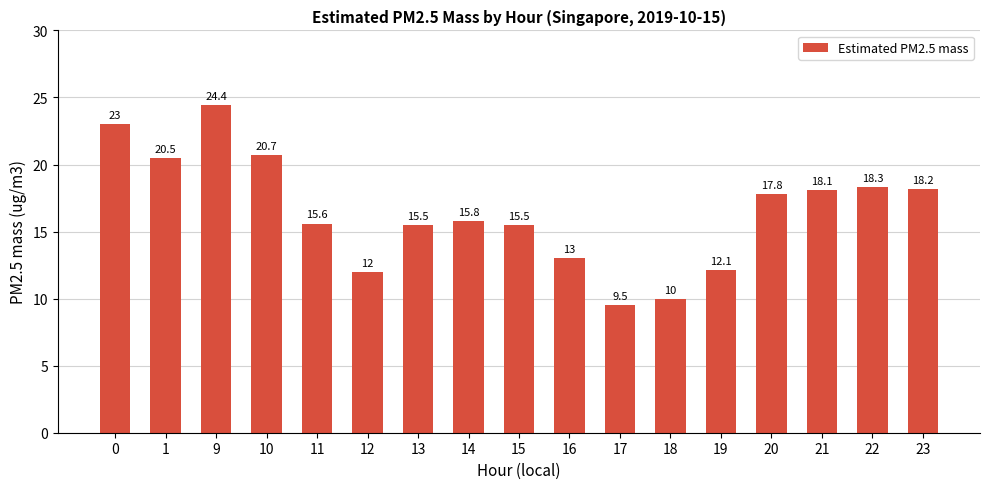

The value at 22 is 18.3. True or false?

True